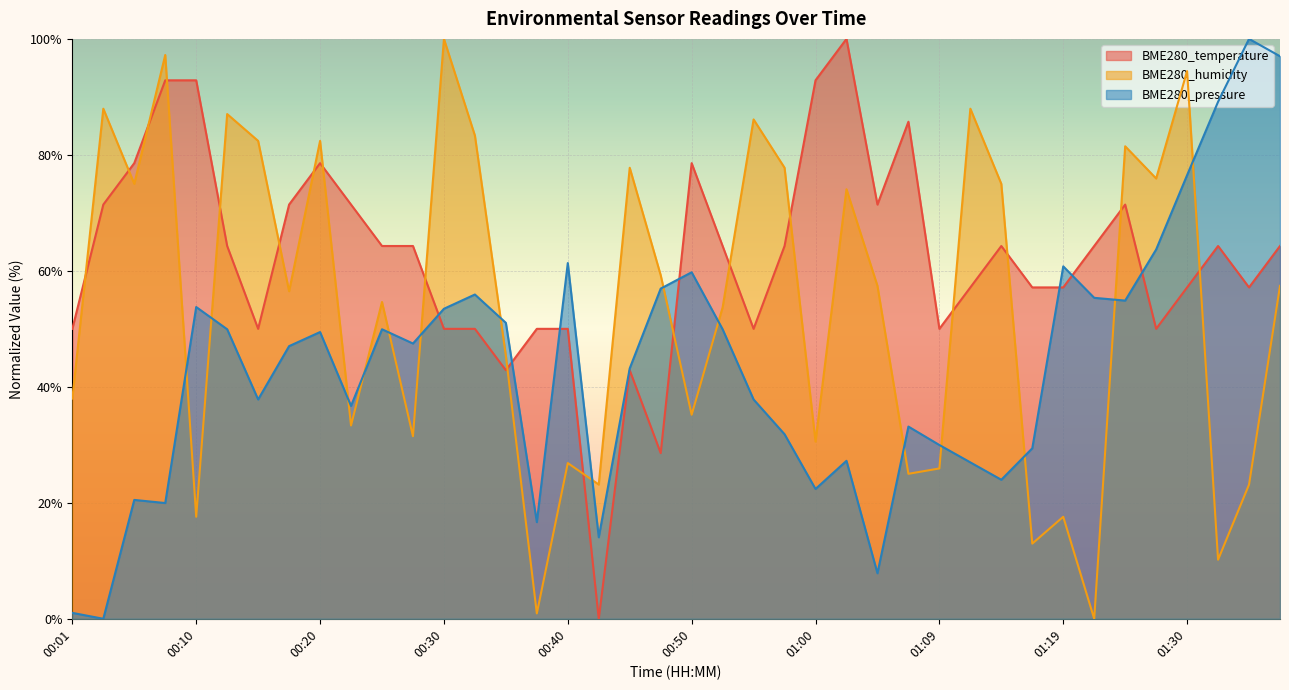

What is the label of the 10th point from the right?

01:14